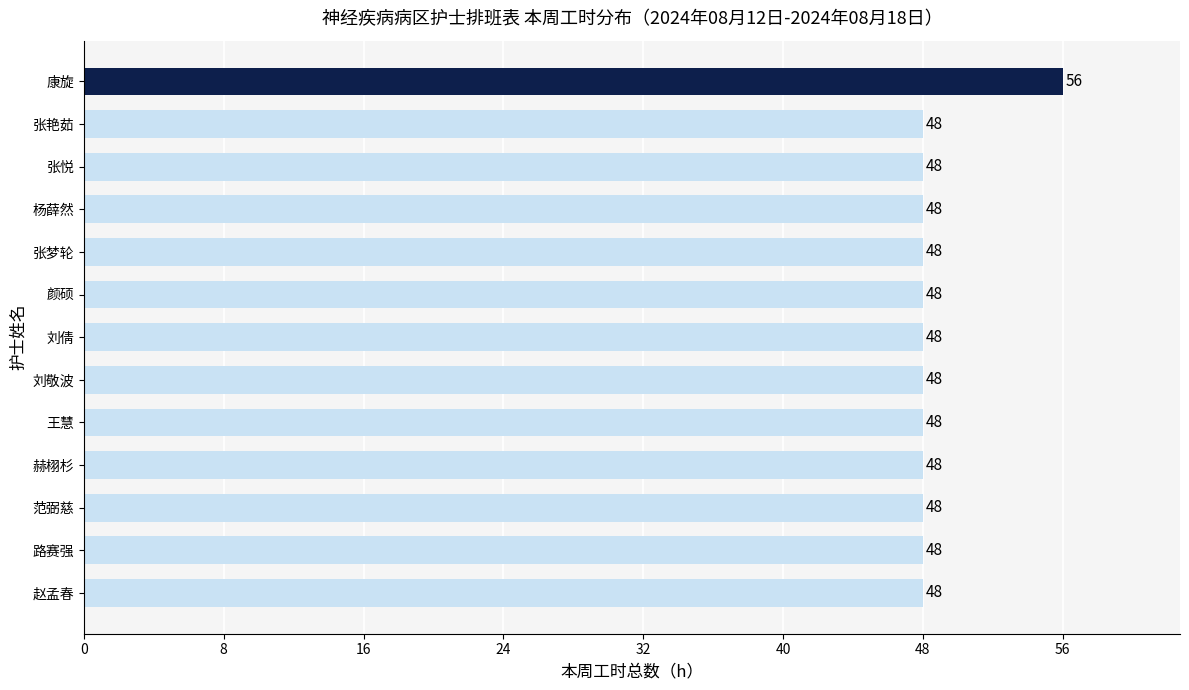

What is the average value?

49